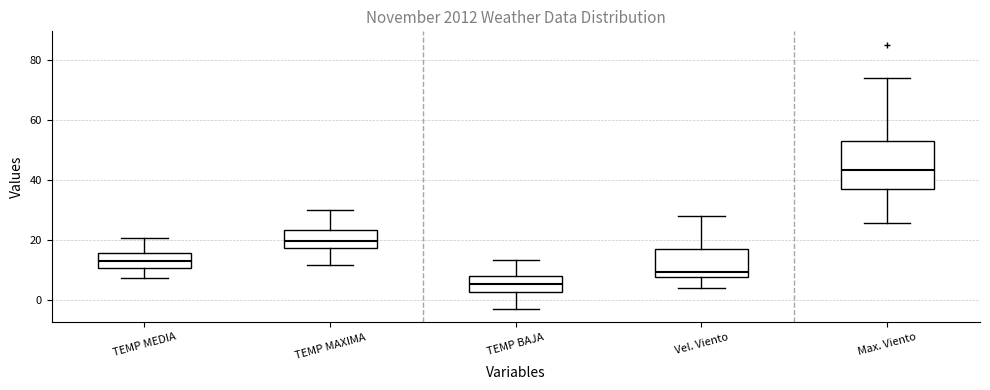

Where is the lower edge of the box for TEMP BAJA on the y-axis? The values are not printed on the chart, so give them approximately, as read against the axis.

2